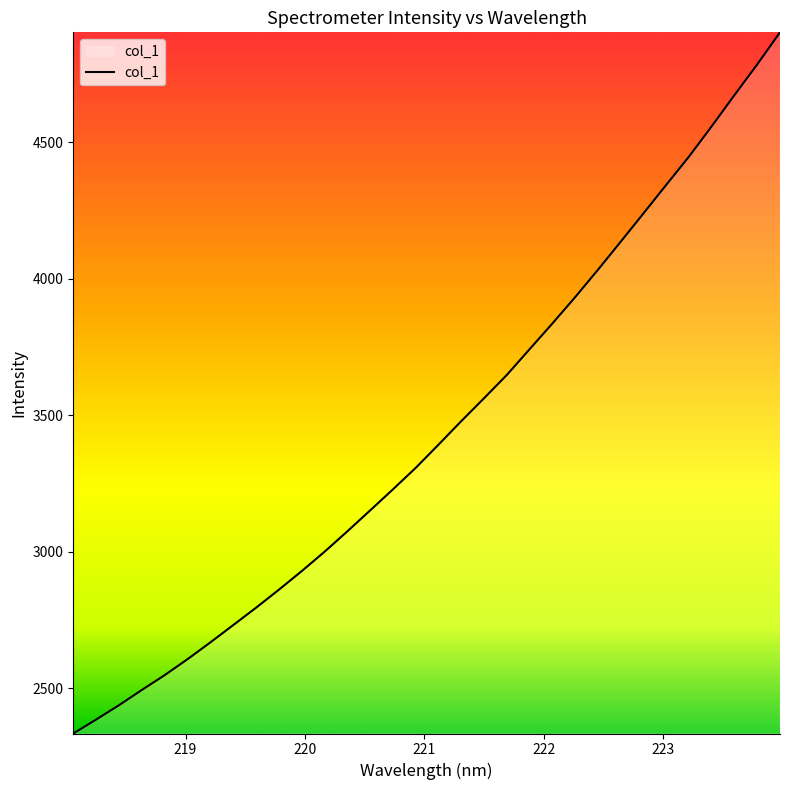

What is the greatest value displayed?

4902.3